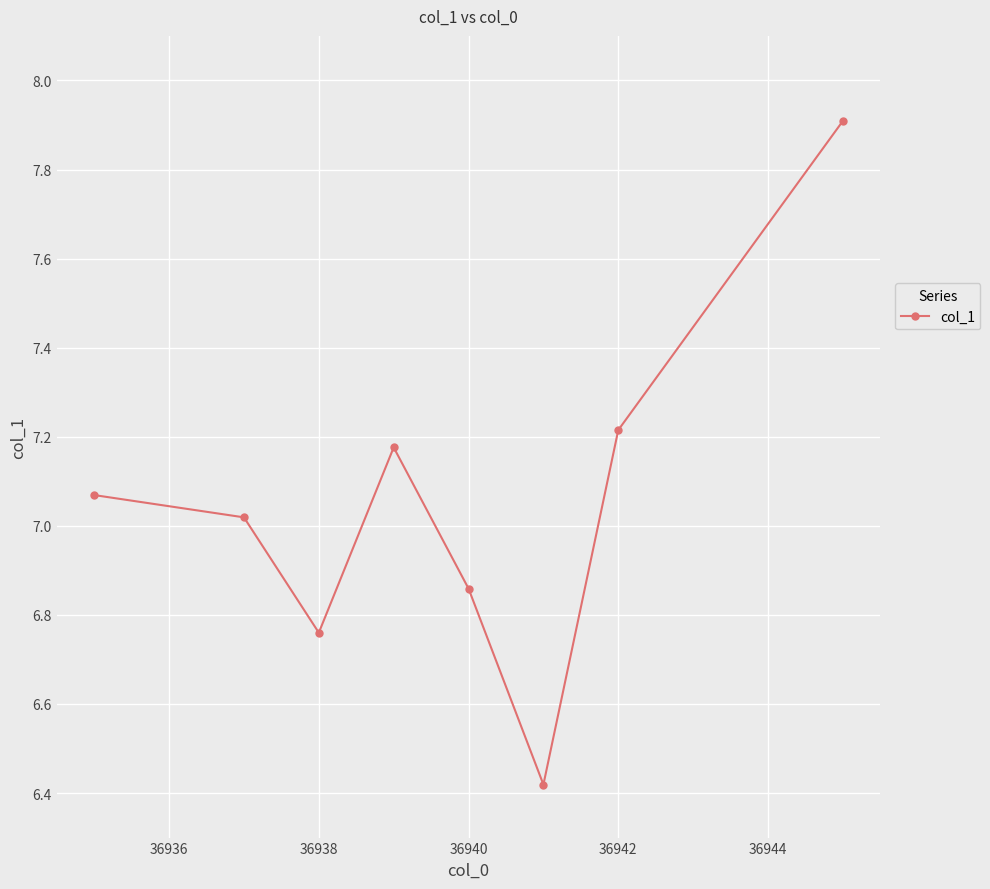

How many interior local valleys (lower than both neighbors) does the data have?

2